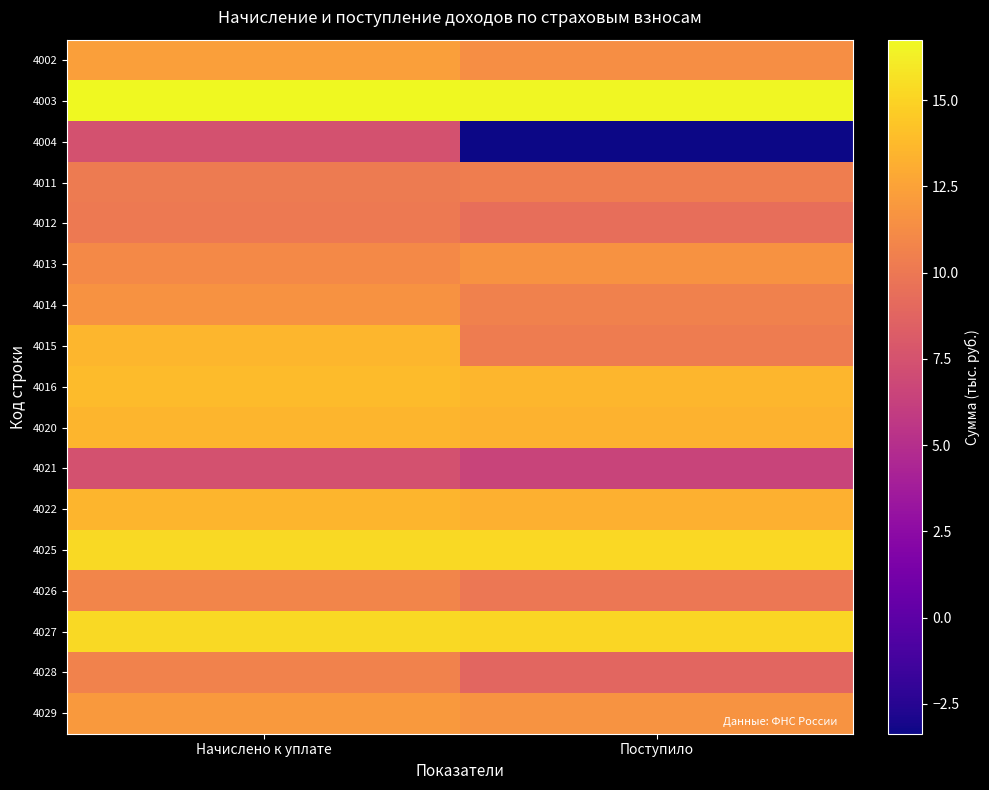

What is the total value across all series at Начислено к уплате?

205.3